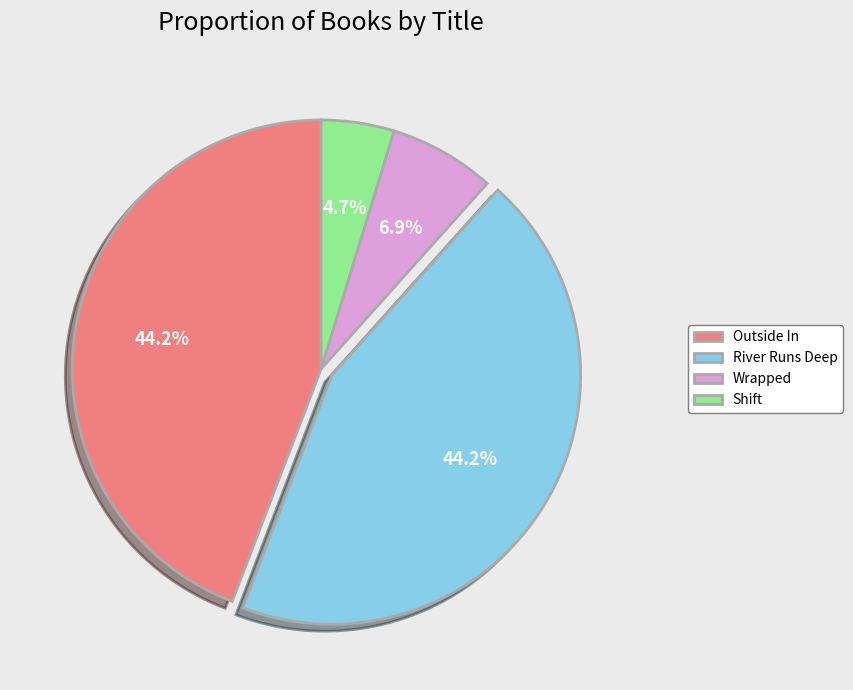

To the nearest percent, what percentage of the pie is River Runs Deep?

44%